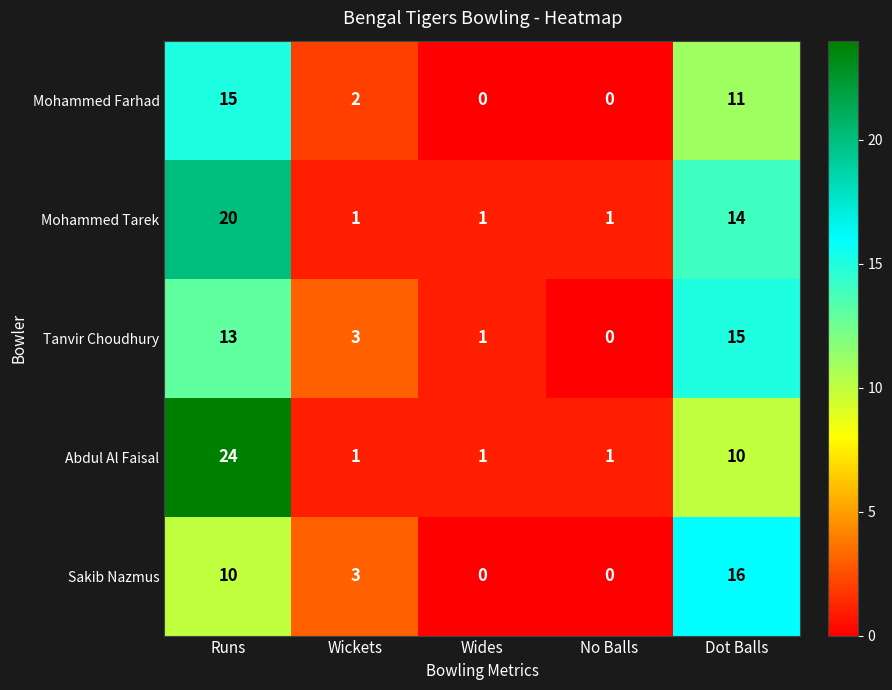

How many series are shown in this chart?

5